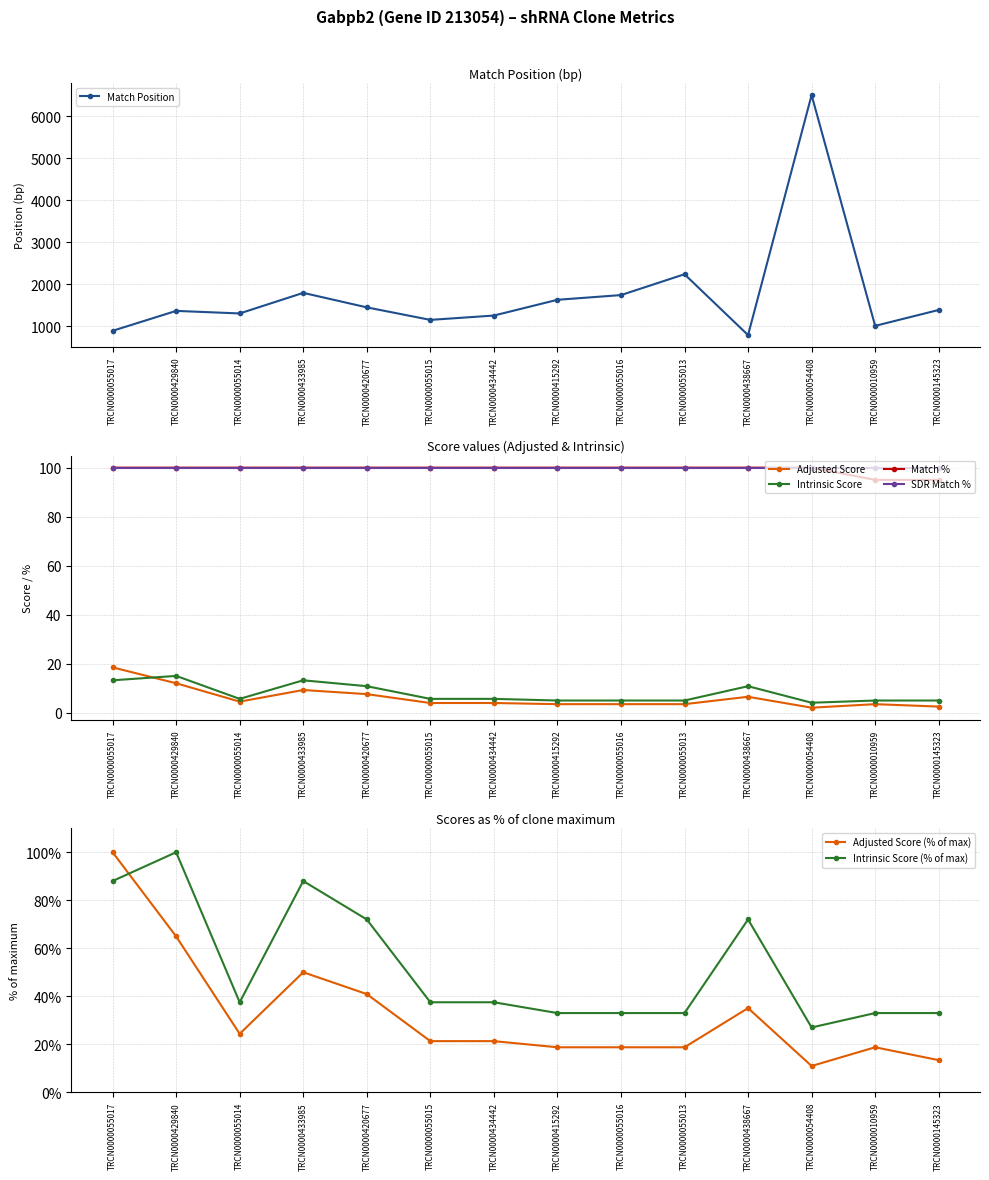

Is the value of Adjusted Score at TRCN0000055015 greater than the value of SDR Match % at TRCN0000420677?

No